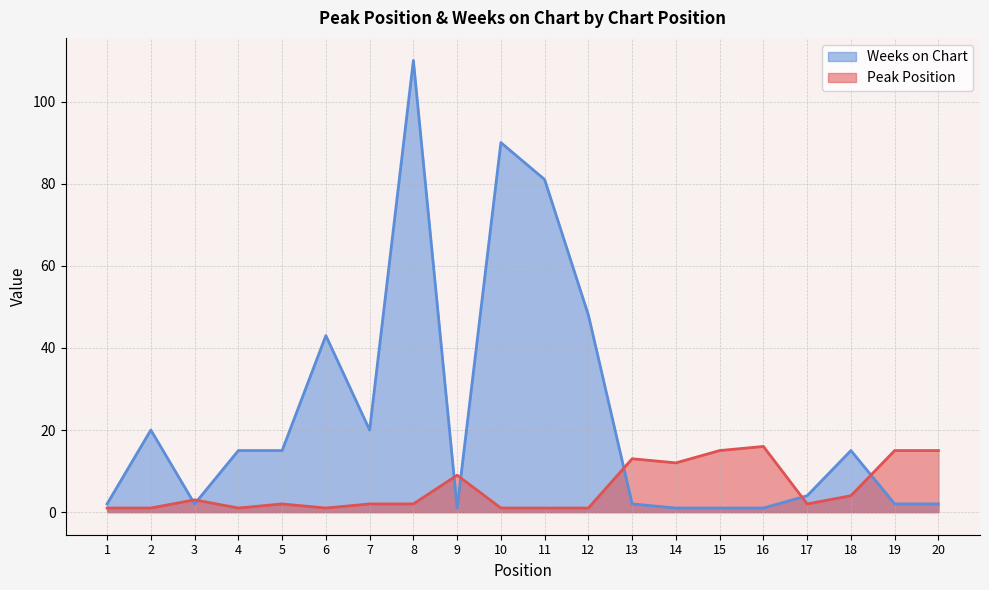

What is the highest value of the Weeks on Chart series?

110